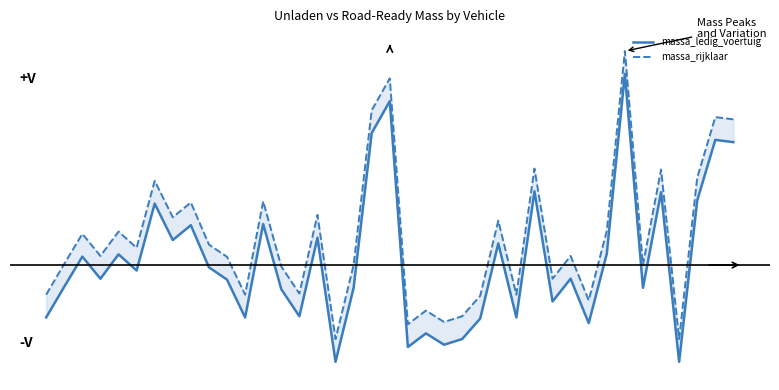

List the series in order of their peak value, lowest first.

massa_ledig_voertuig, massa_rijklaar